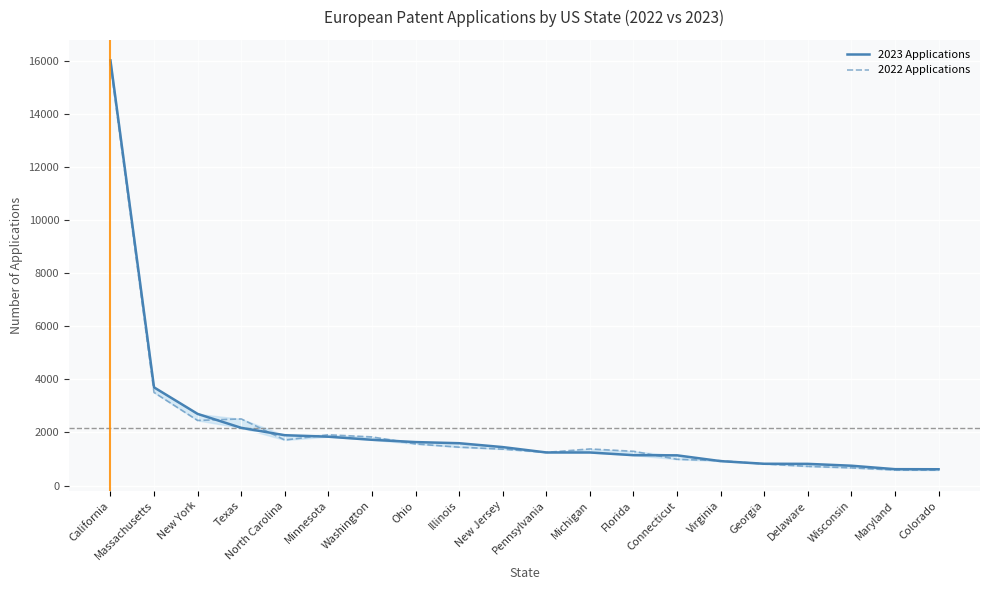

Between which two adjacent categories do 2023 Applications and 2022 Applications first intersect?

New York and Texas